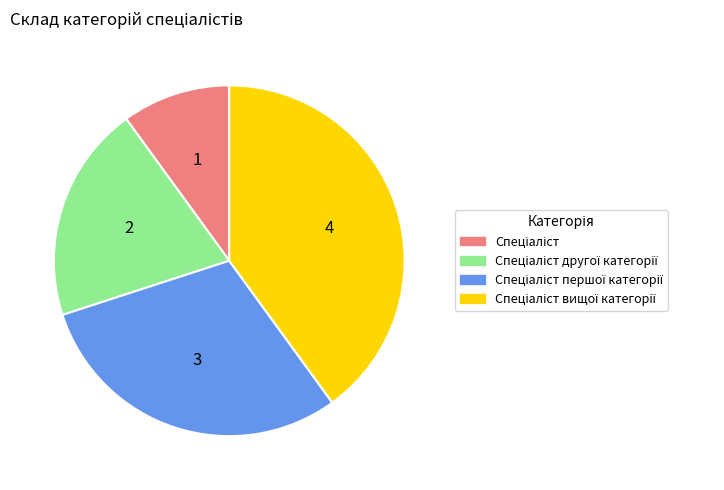

Does any single category account for the majority?

No